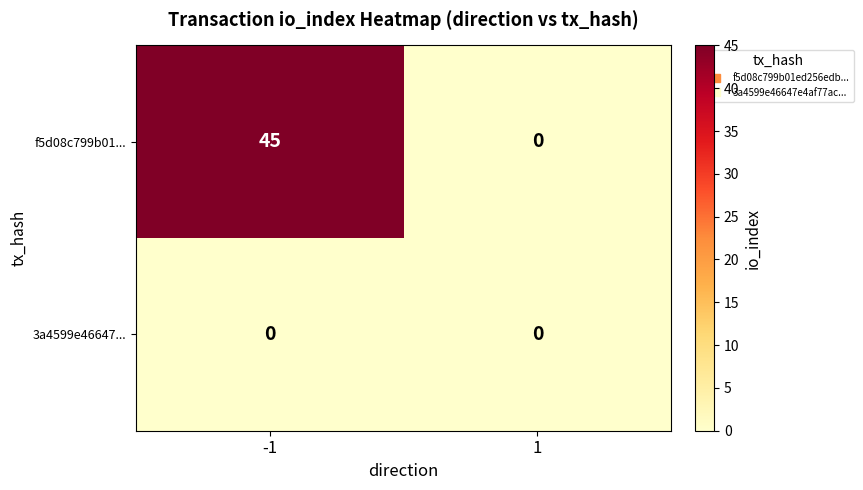

Which series has the largest range (max minus min)?

f5d08c799b01...